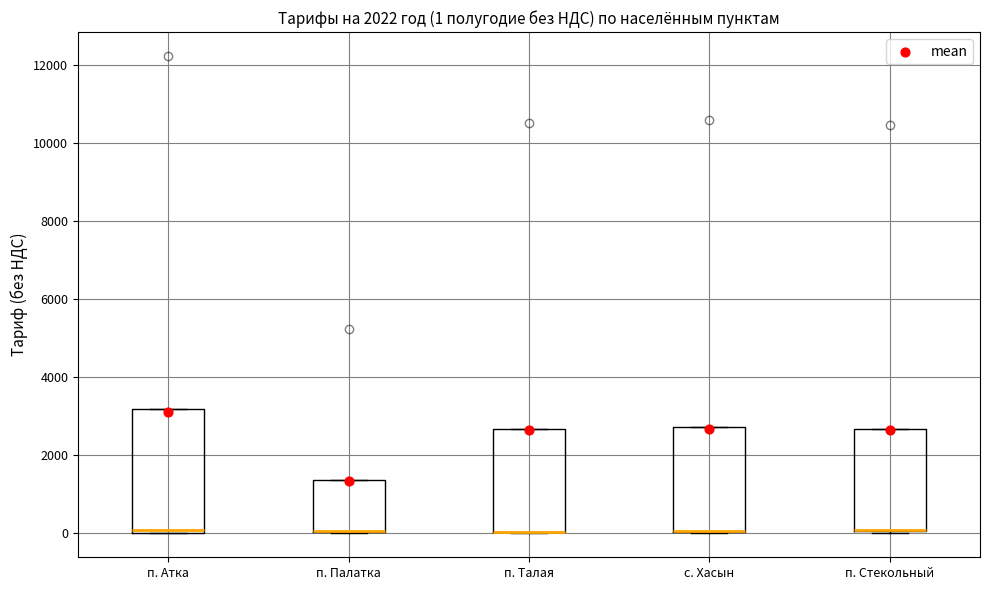

Comparing the boxes themselves (not the whiskers), which one is the tallest?

п. Атка